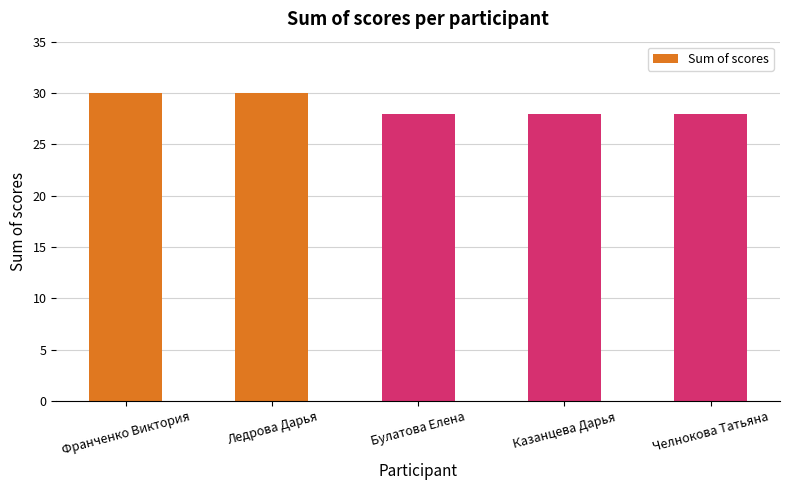

The value at Булатова Елена is 15. True or false?

False